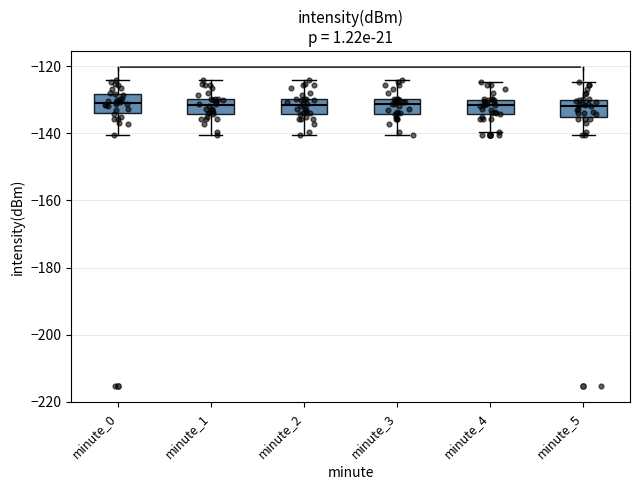

Where does the upper whisker of the box for minute_3 end on the y-axis? The values are not printed on the chart, so give them approximately, as read against the axis.

-124